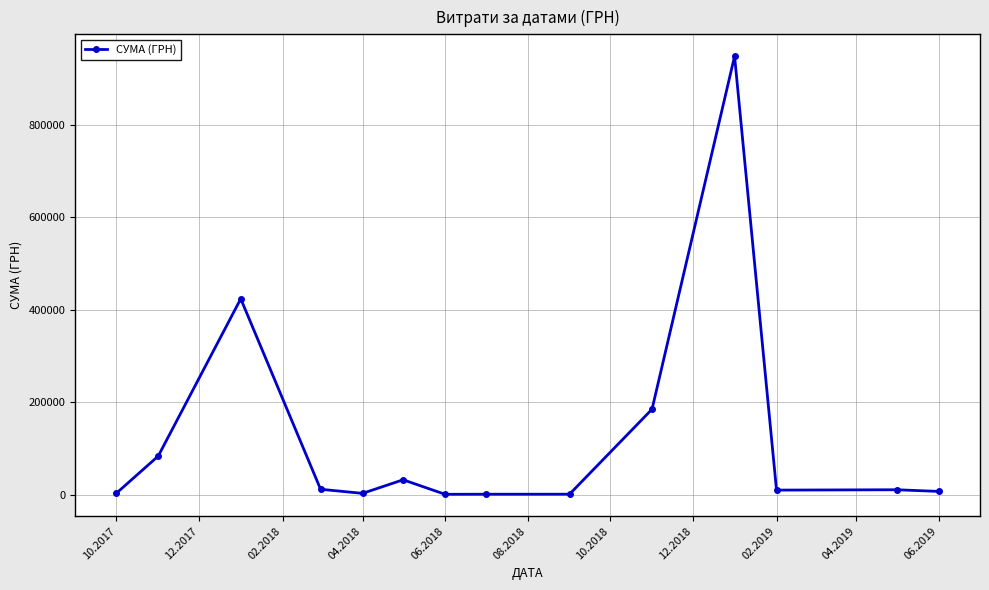

How many distinct data groups are displayed?

1